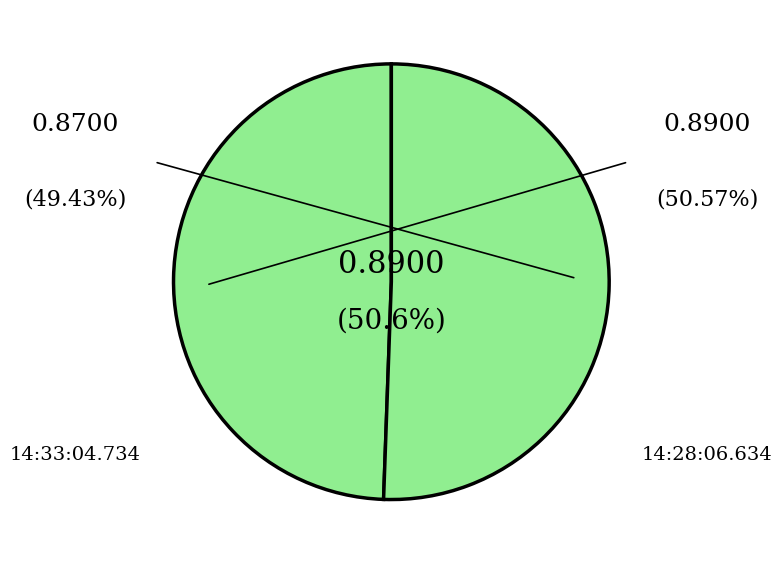

Does any single category account for the majority?

Yes